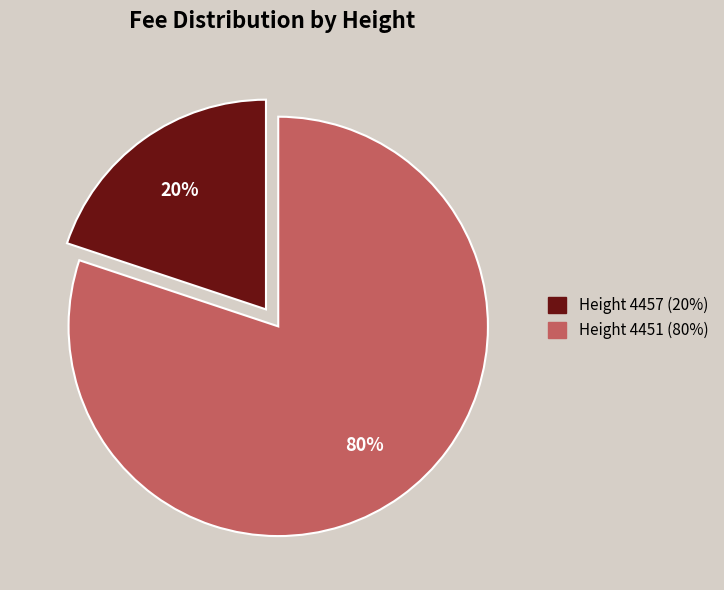

Is there any slice that represents more than half of the pie?

Yes